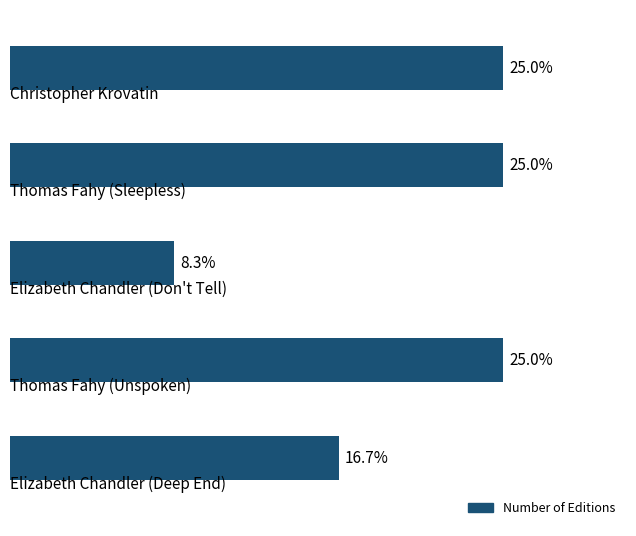

At which category does the chart reach its minimum across all series?

2